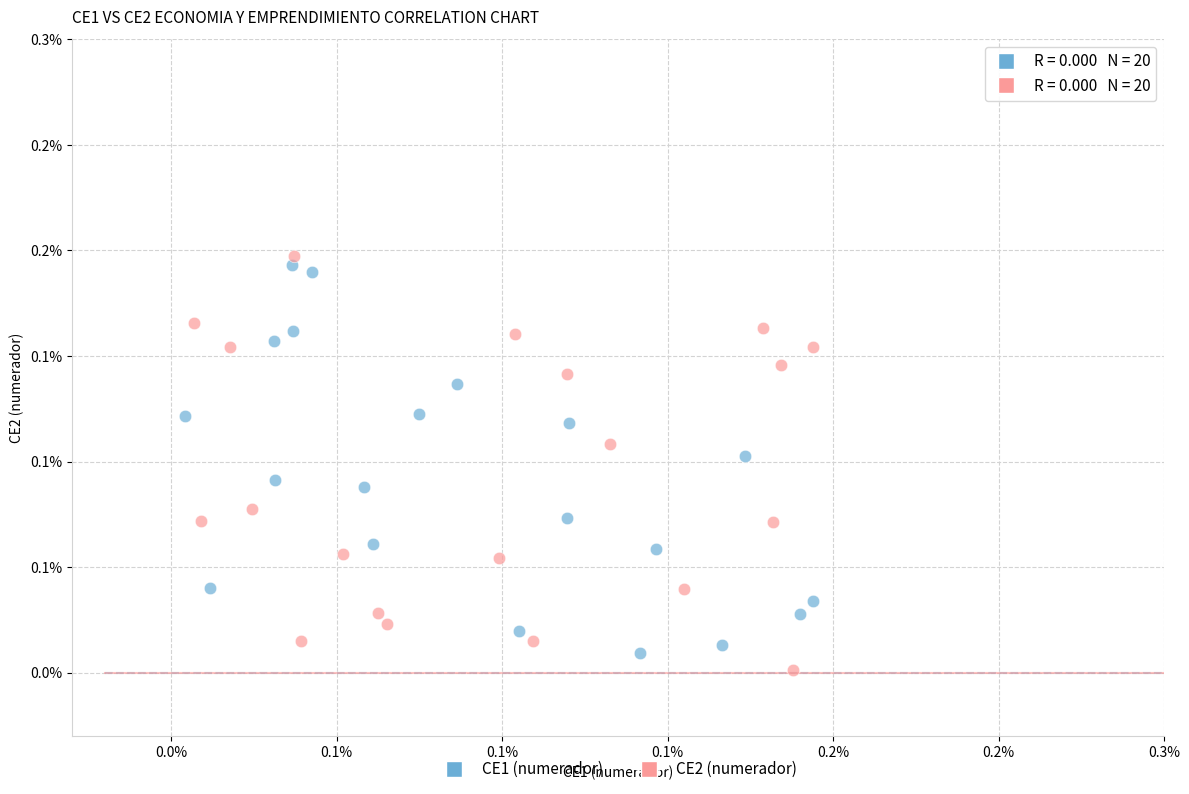

What are all the series names shown in the legend?

CE1 (numerador), CE2 (numerador)